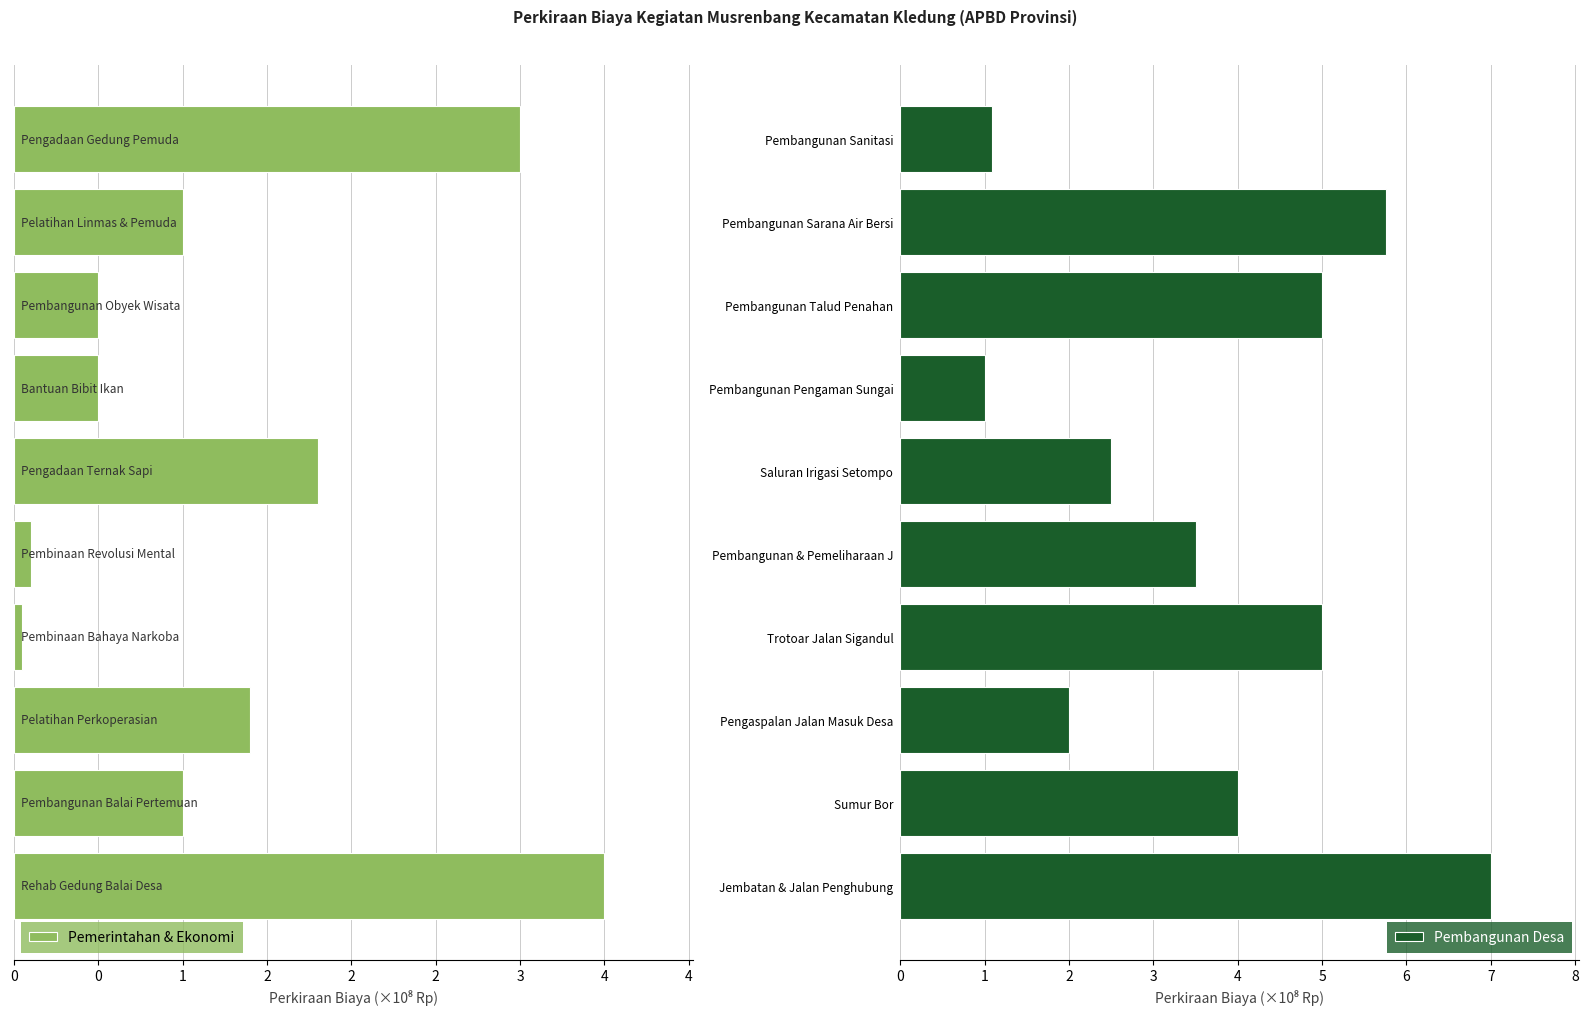

What are all the series names shown in the legend?

Pemerintahan & Ekonomi, Pembangunan Desa